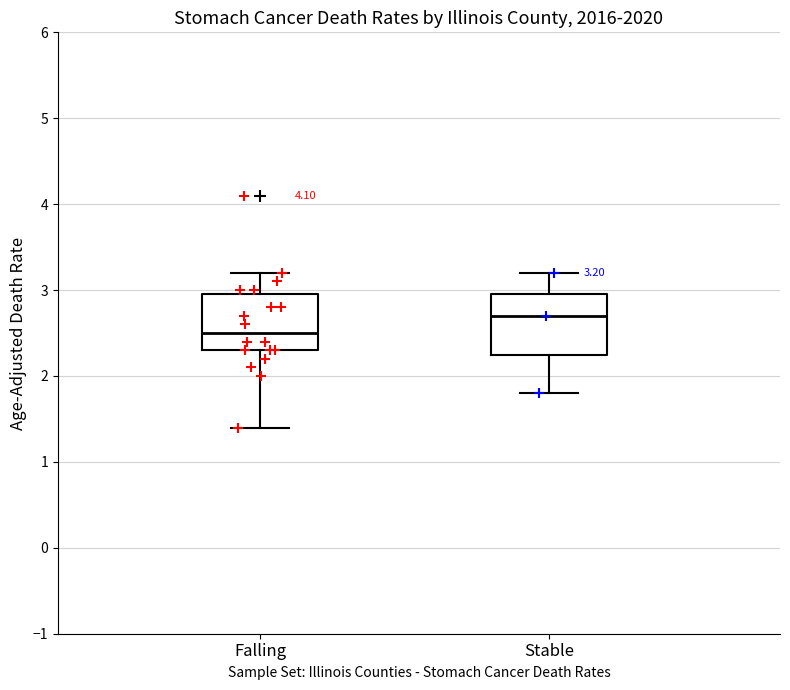

Which box's median line is the lowest?

Falling